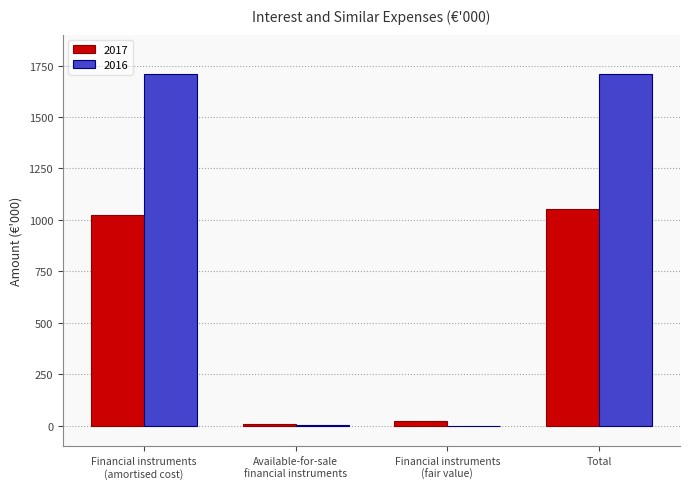

The 2017 series shows 625 at Total. True or false?

False